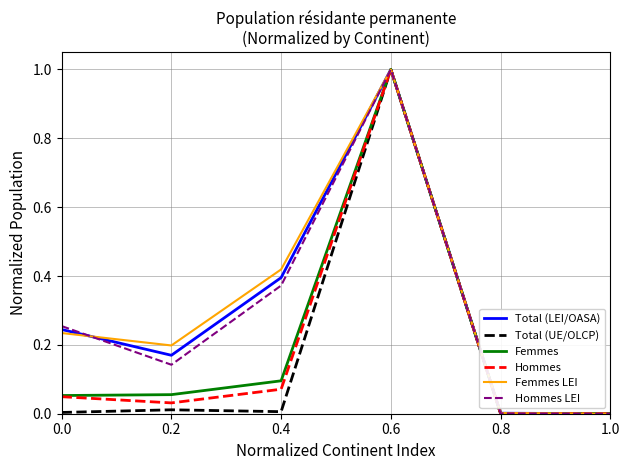

How many lines are shown in the chart?

6